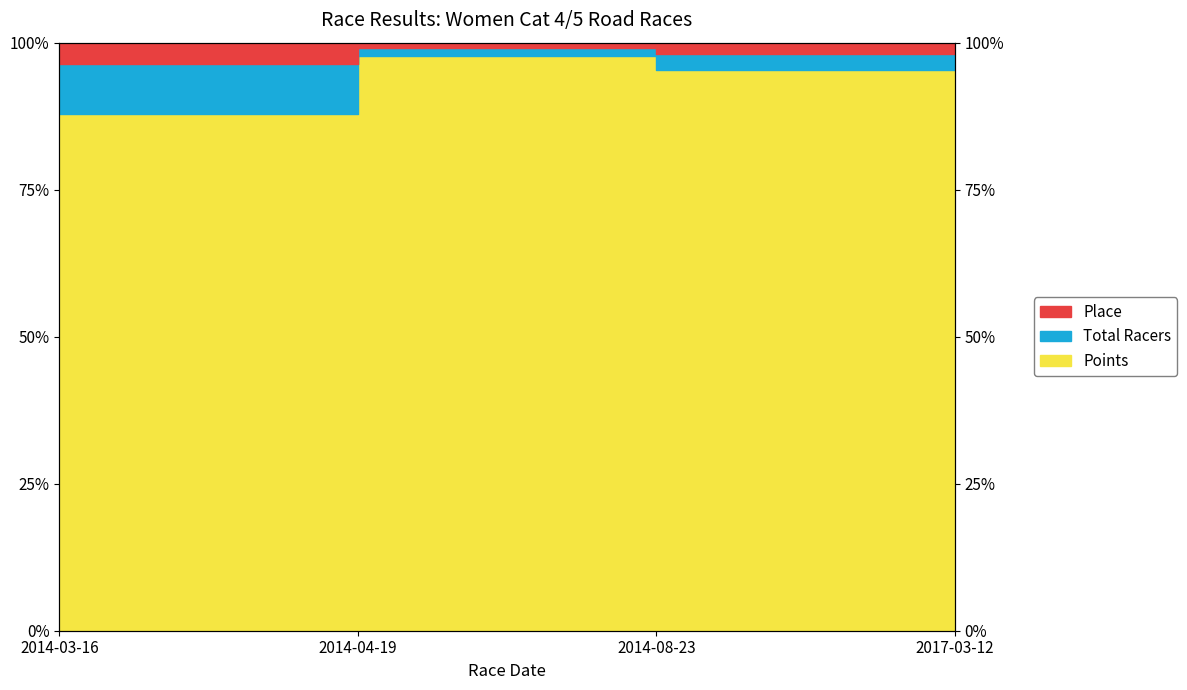

True or false: Place has more than 0 interior local peaks.

True